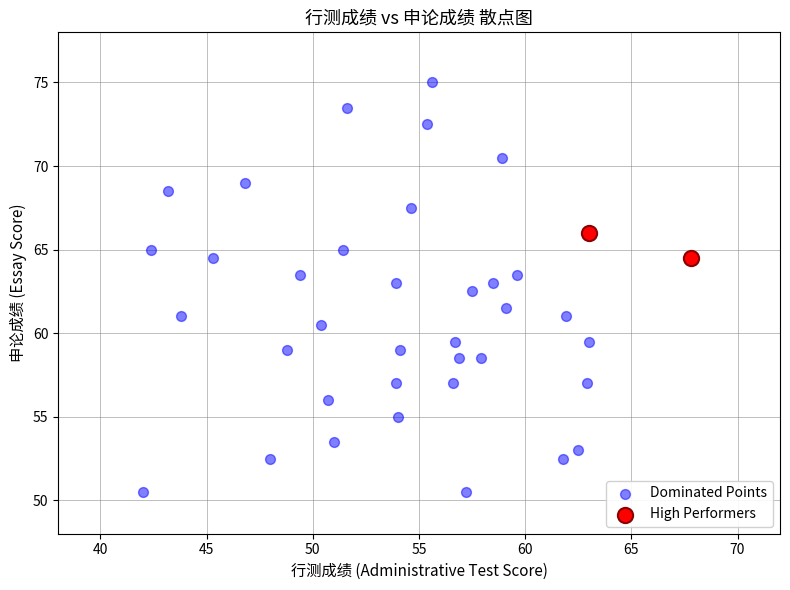

Which series reaches the maximum Y coordinate?

Dominated Points